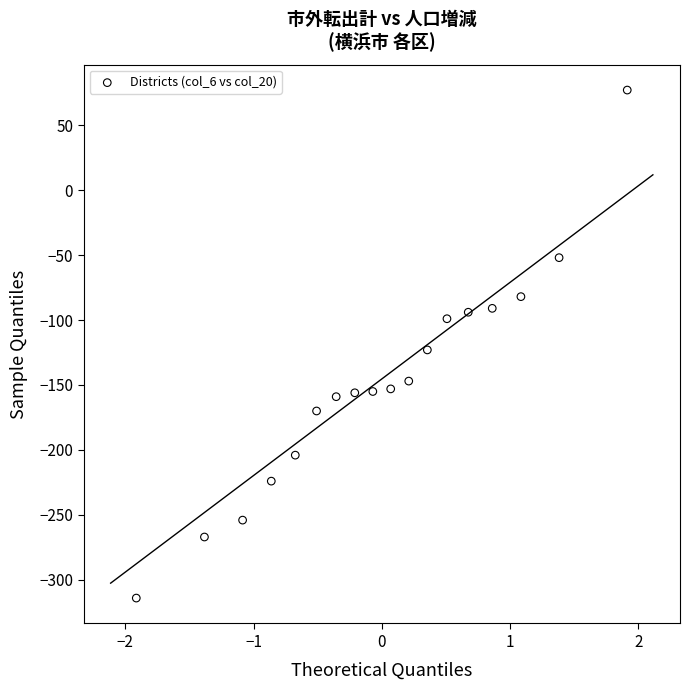

What Y value in the scatter plot is closest to -118?

-123